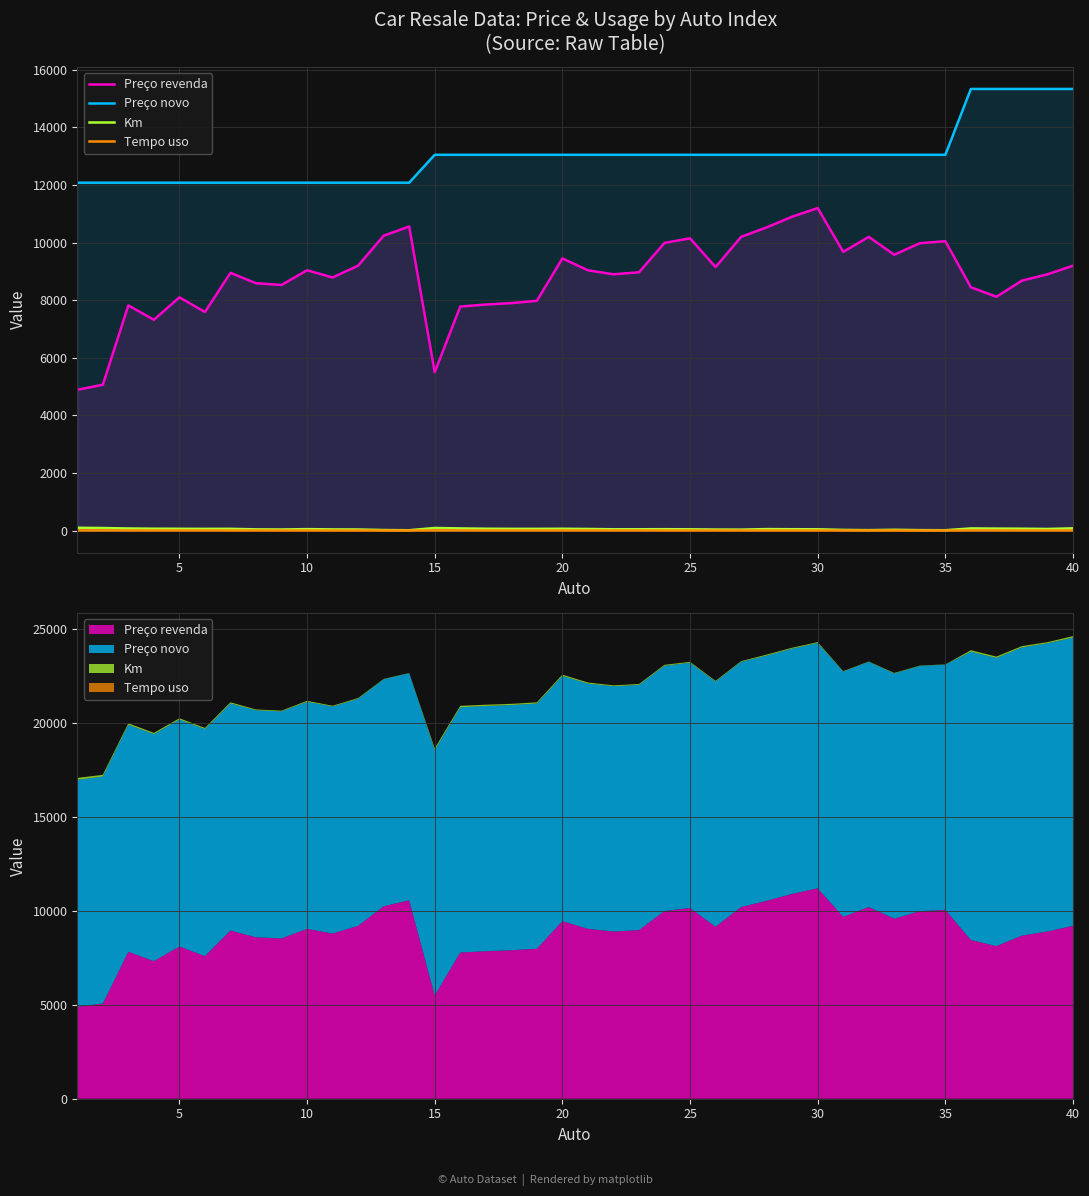

What is the difference between the maximum and second lowest values in the Km series?

86